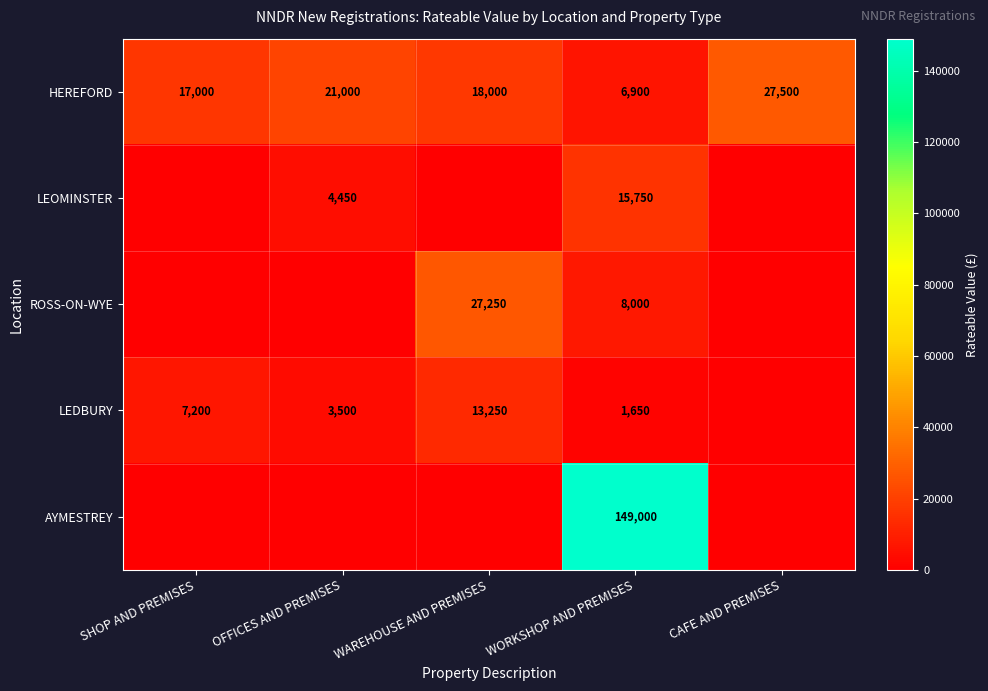

At which label does HEREFORD first exceed 18000?

OFFICES AND PREMISES